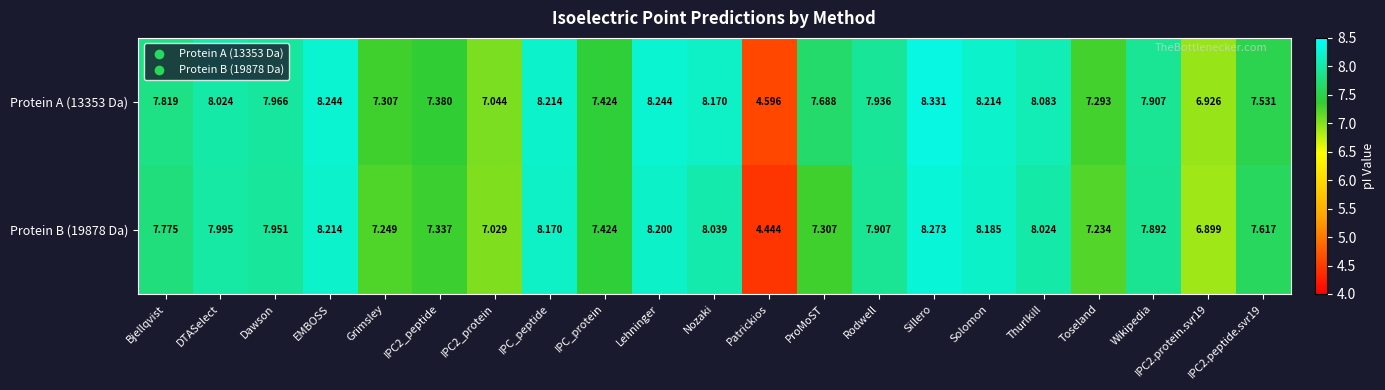

At which category does the chart reach its peak across all series?

Sillero